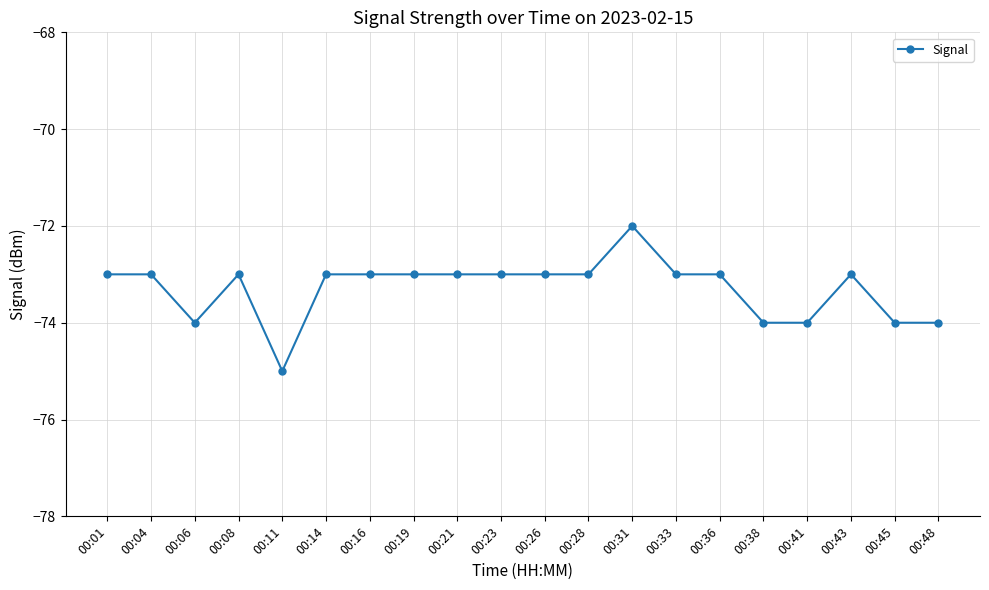

What is the difference between the maximum and second lowest values?

2